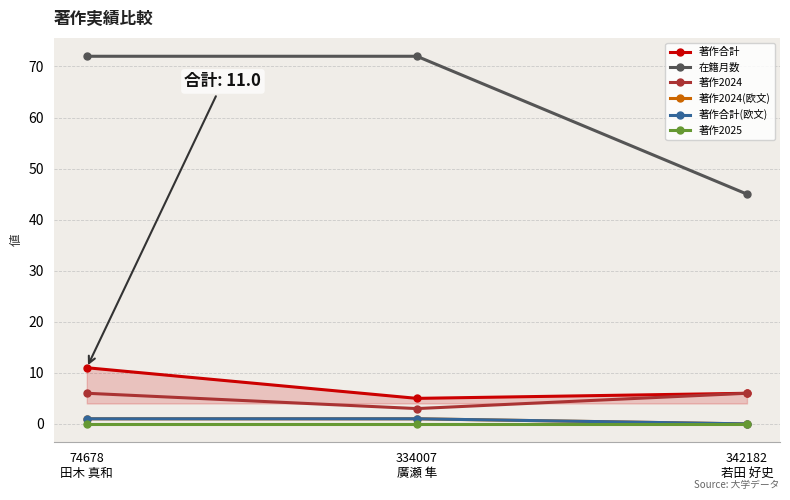

Is it true that 在籍月数 equals 97 at 74678
田木 真和?

False